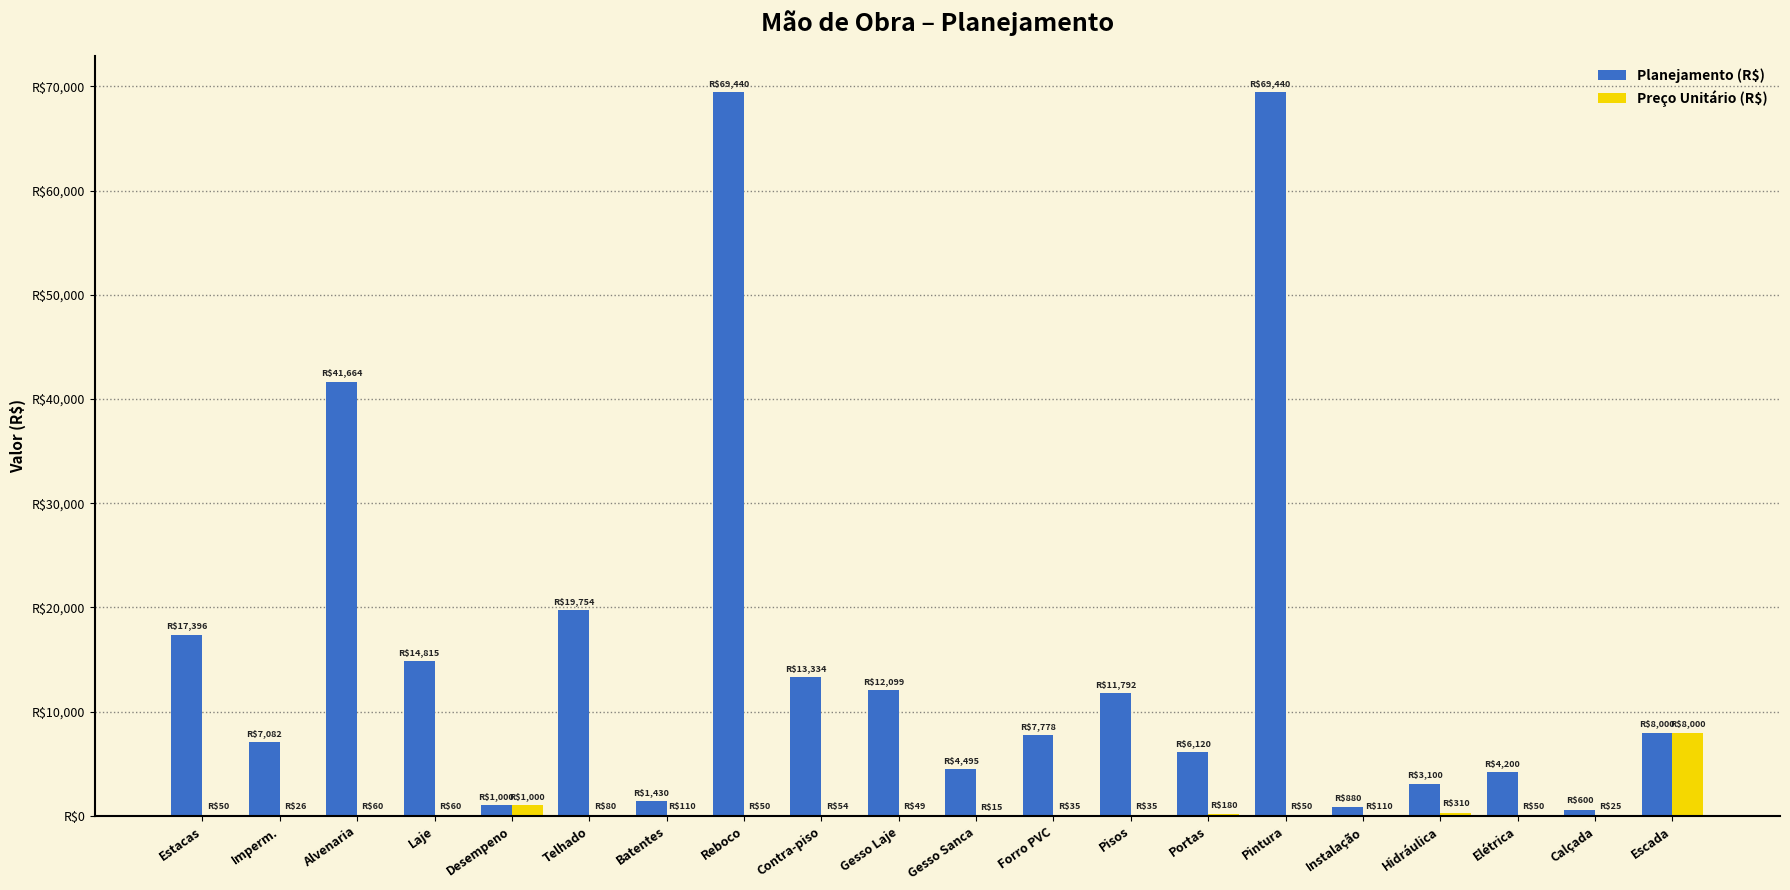

What is the difference between the maximum and minimum values in the Preço Unitário (R$) series?

7985.0